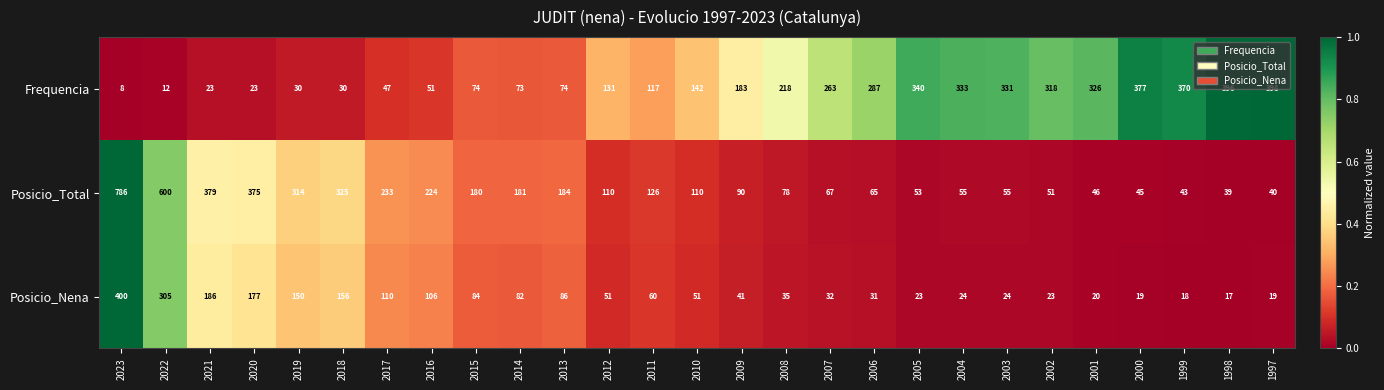

List the series in order of their peak value, highest first.

Posicio_Total, Posicio_Nena, Frequencia